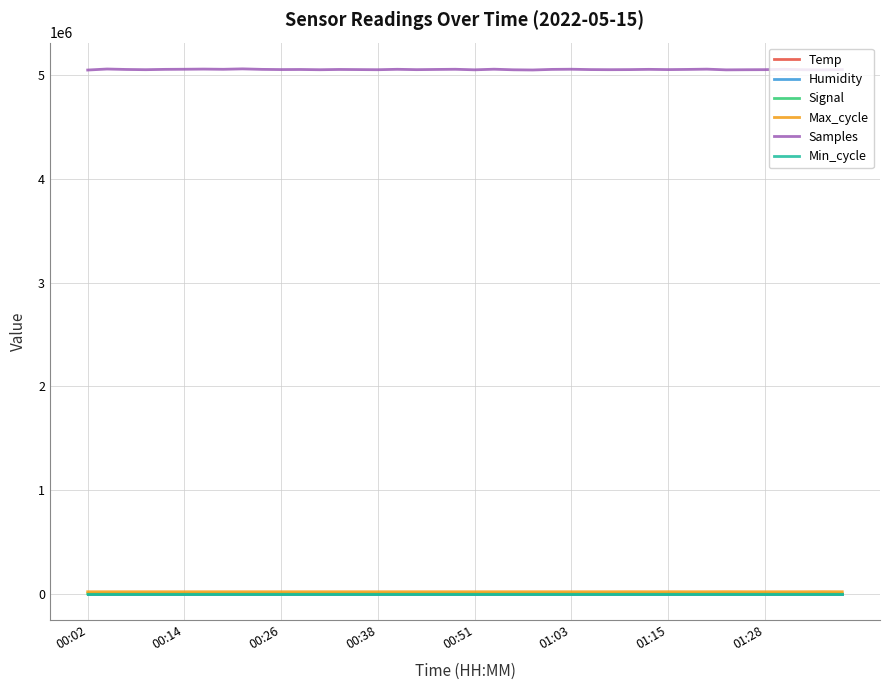

Which series has the largest total across all categories?

Samples